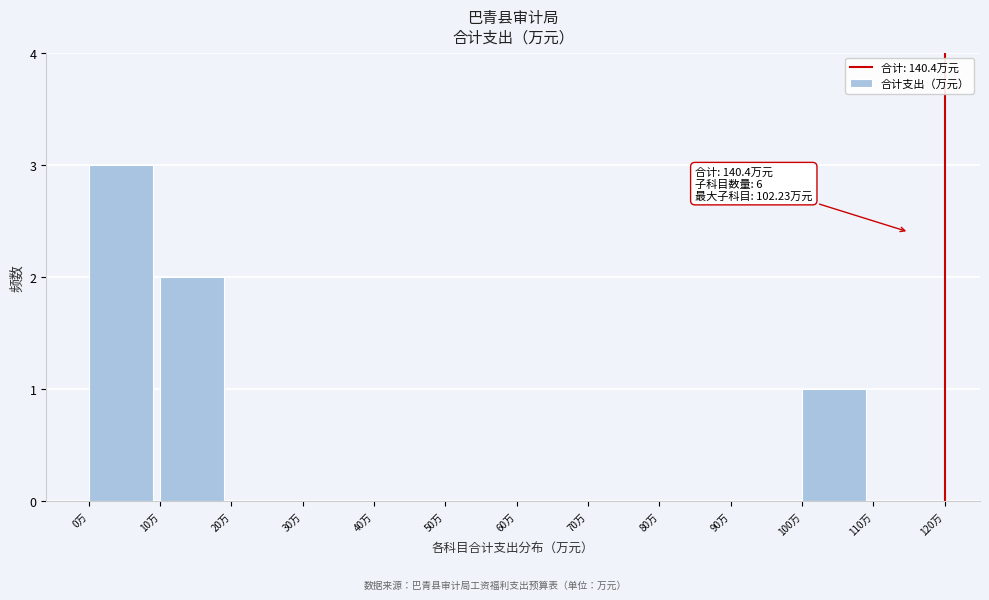

Over which range of the x-axis is the bar tallest?

0 to 10